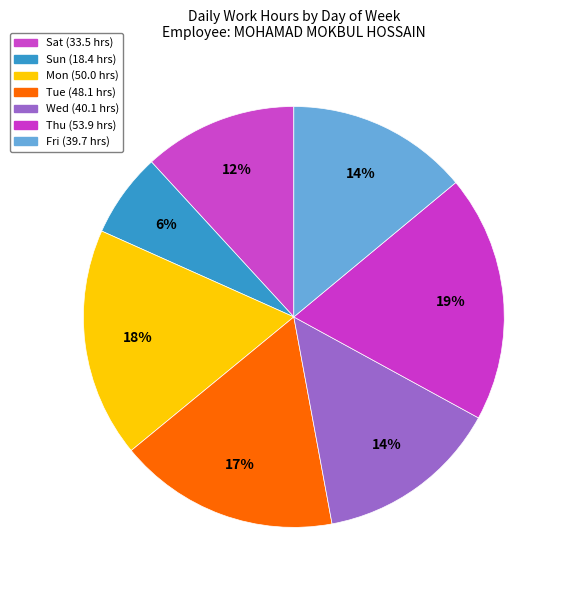

To the nearest percent, what percentage of the pie is Sun?

6%